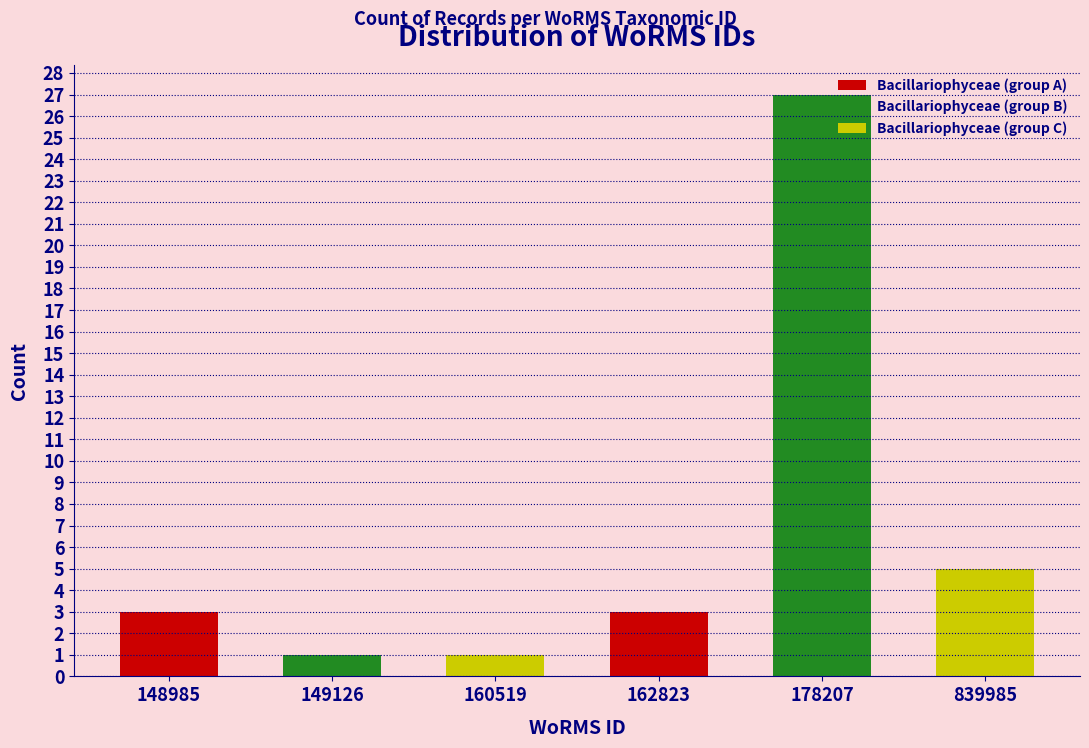

What is the sum of the Bacillariophyceae (group B) values at 149126 and 178207?

28